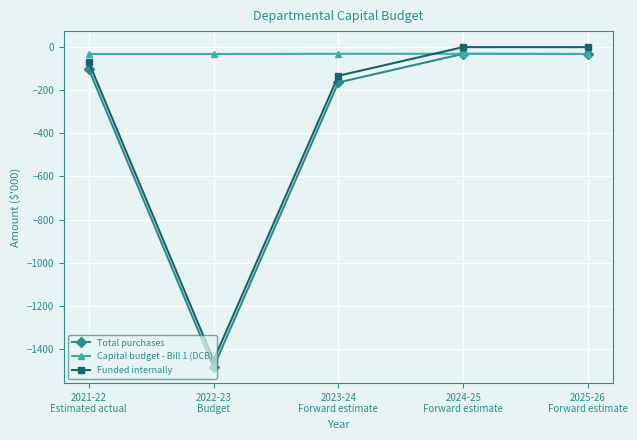

Is it true that Funded internally equals 0 at 2025-26
Forward estimate?

True